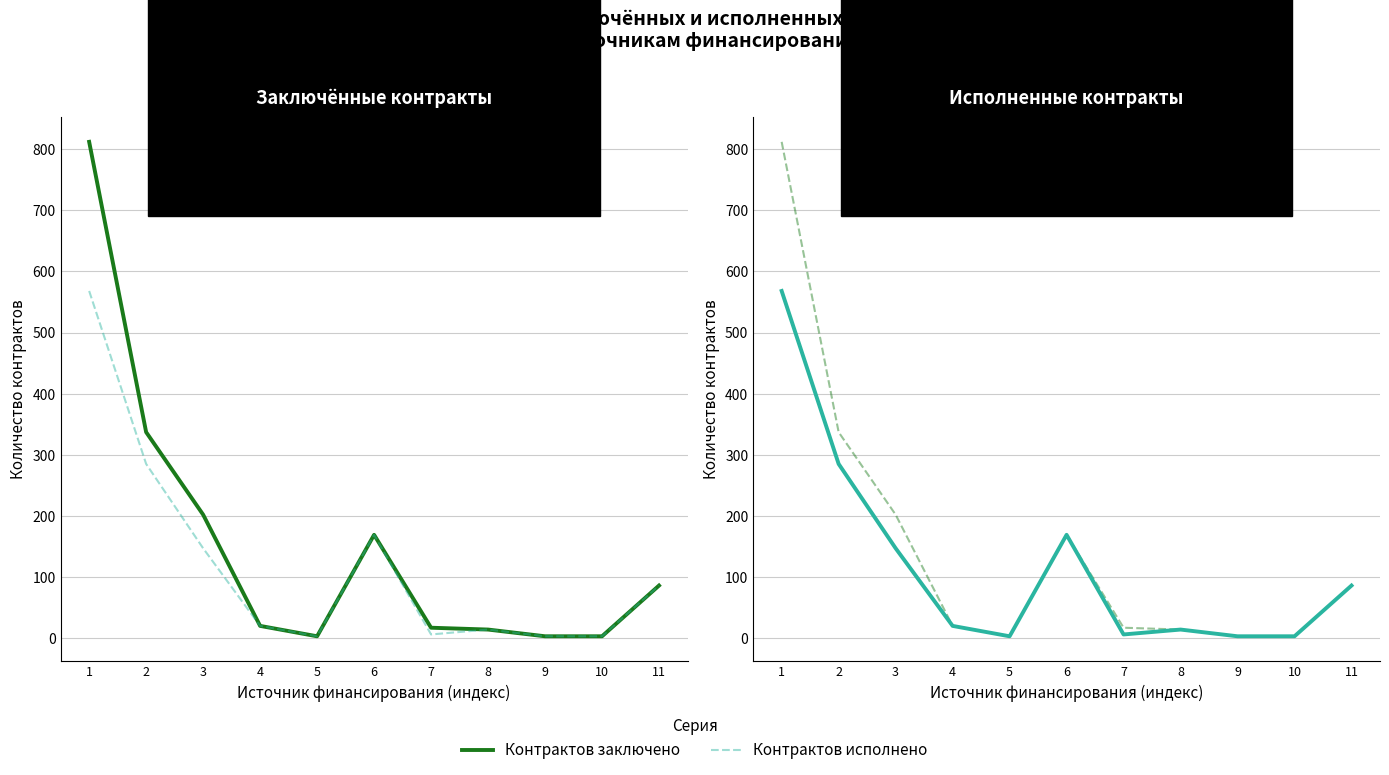

Is it true that Контрактов заключено equals 115 at 11?

False